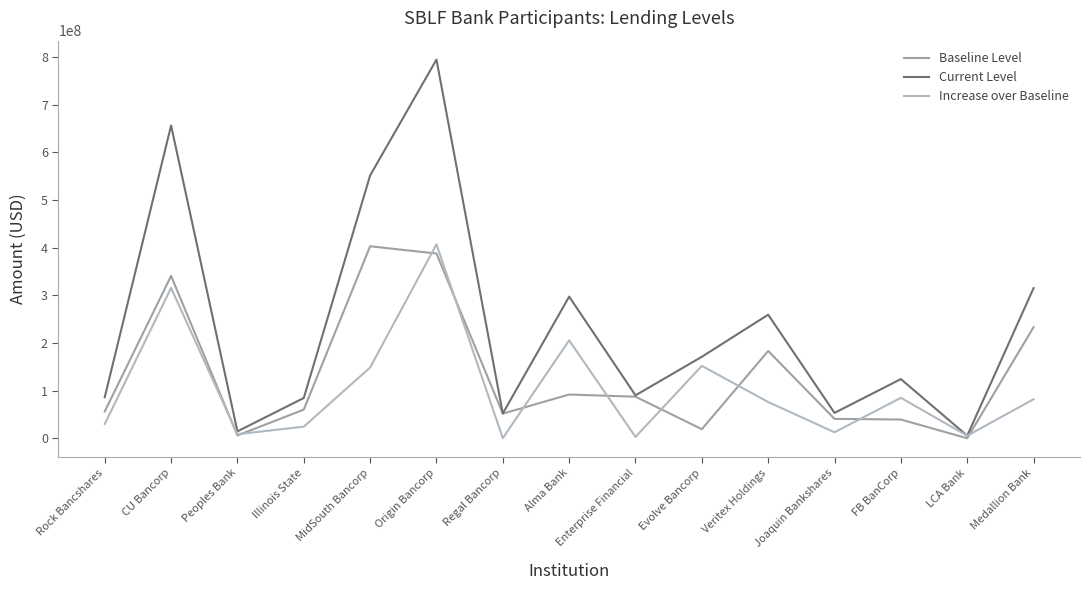

In Current Level, how many points are higher than both neighbors (excluding endpoints)?

5